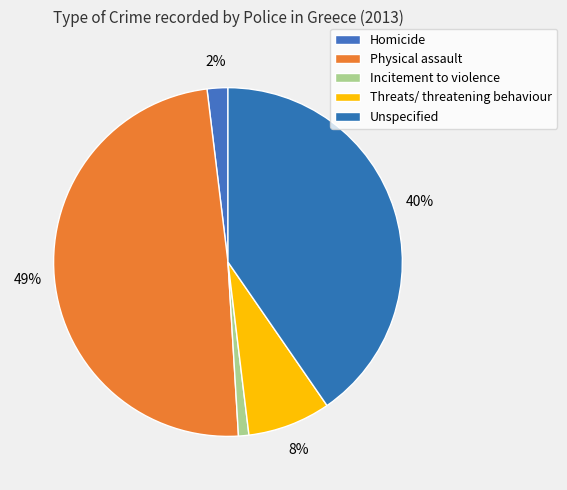

How many segments does this pie chart have?

5